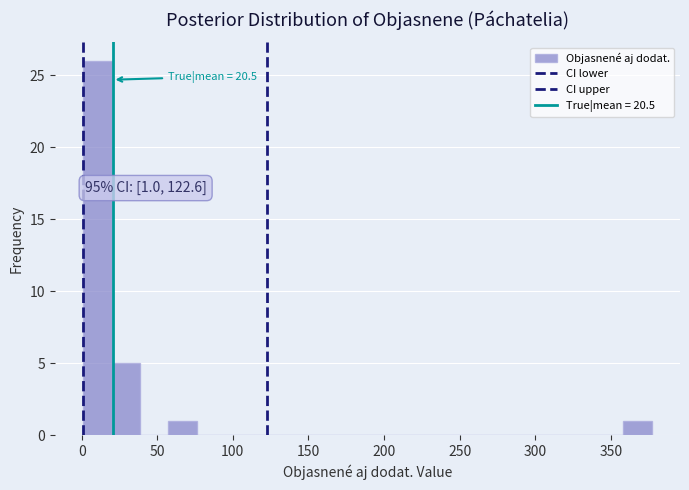

Around what value on the x-axis is the tallest bar? Give the approximate position of its centre, as read against the axis.

10